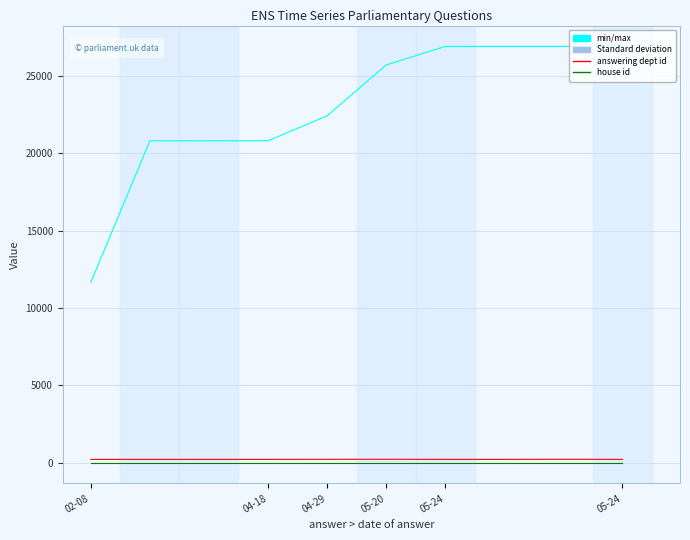

What is the maximum value shown in the chart?

26928